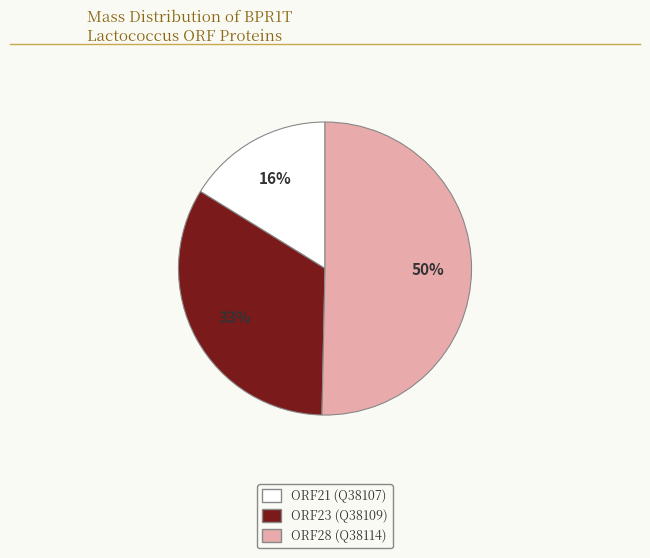

Count the number of slices in the pie.

3